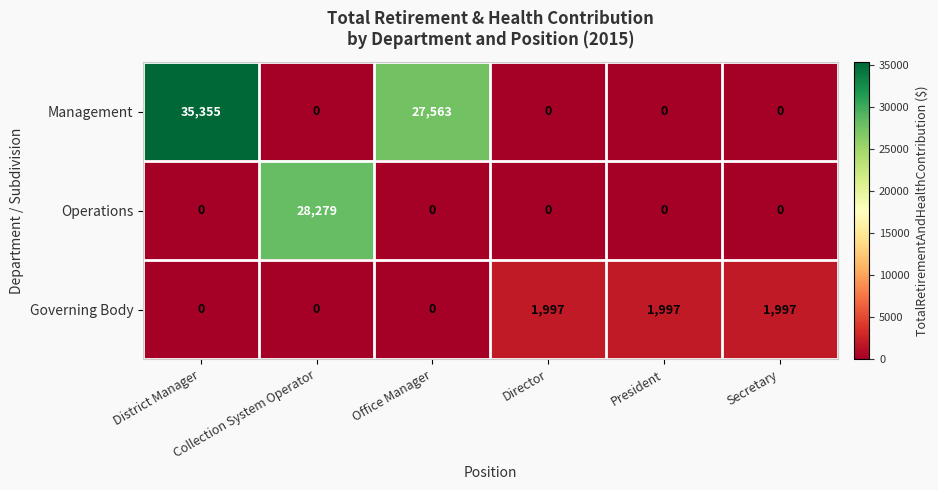

What is the difference between the second highest and second lowest values in the Governing Body series?

1997